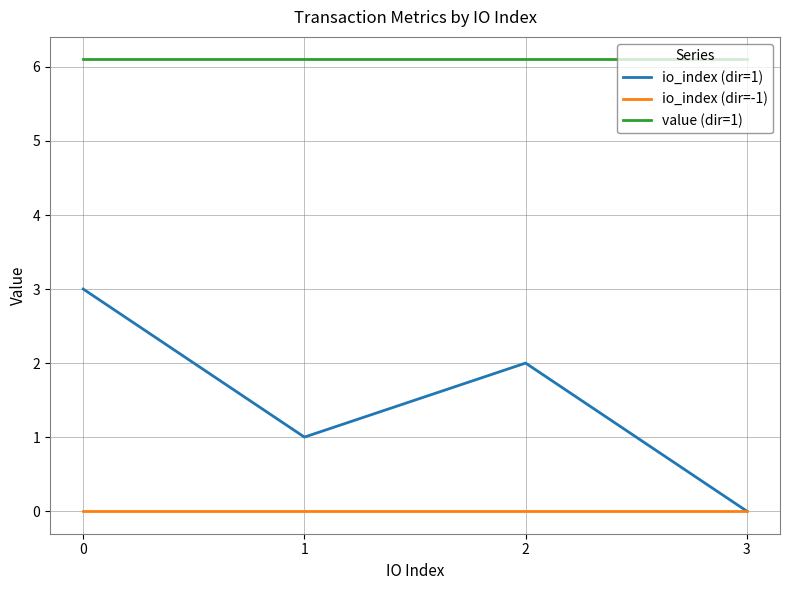

True or false: io_index (dir=1) and value (dir=1) intersect in this chart.

False